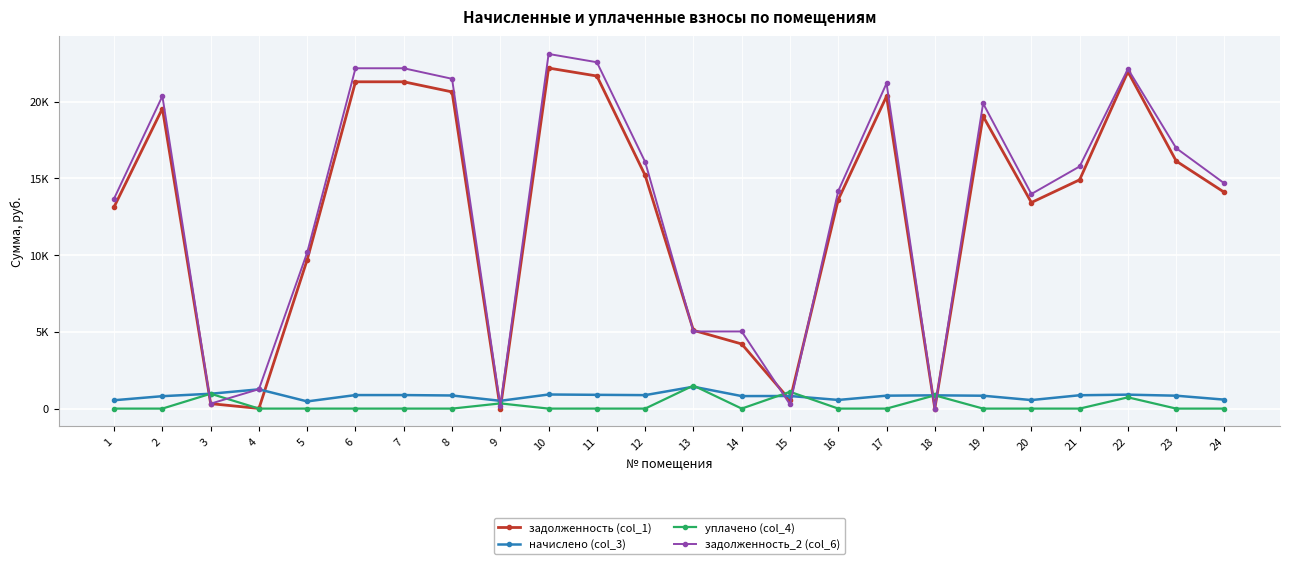

What are all the series names shown in the legend?

задолженность (col_1), начислено (col_3), уплачено (col_4), задолженность_2 (col_6)